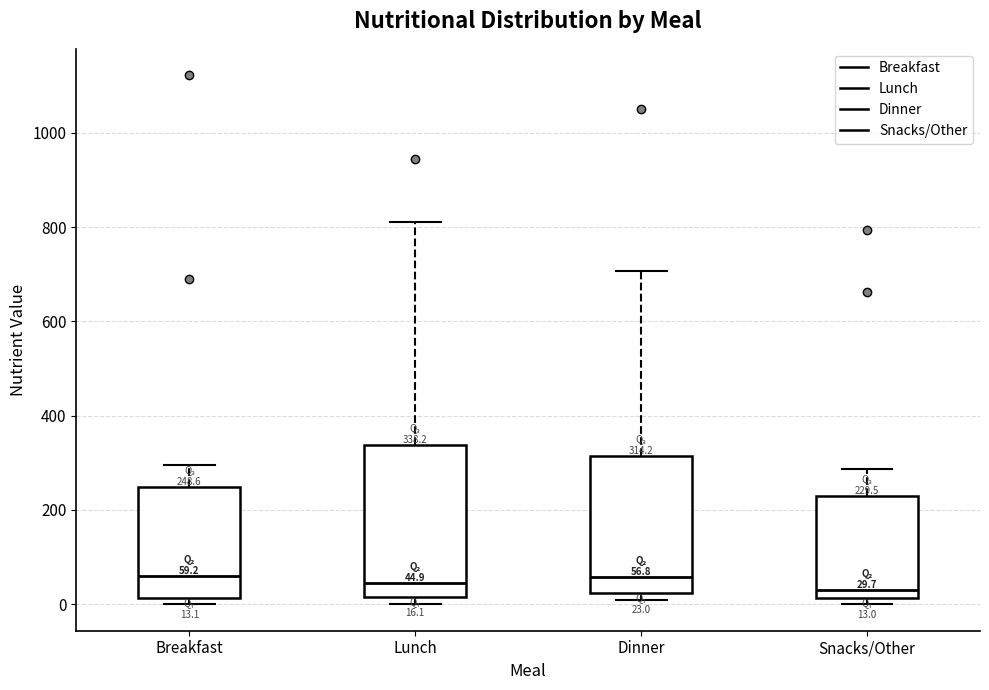

Which box is the tallest, from its lower edge to its upper edge?

Lunch